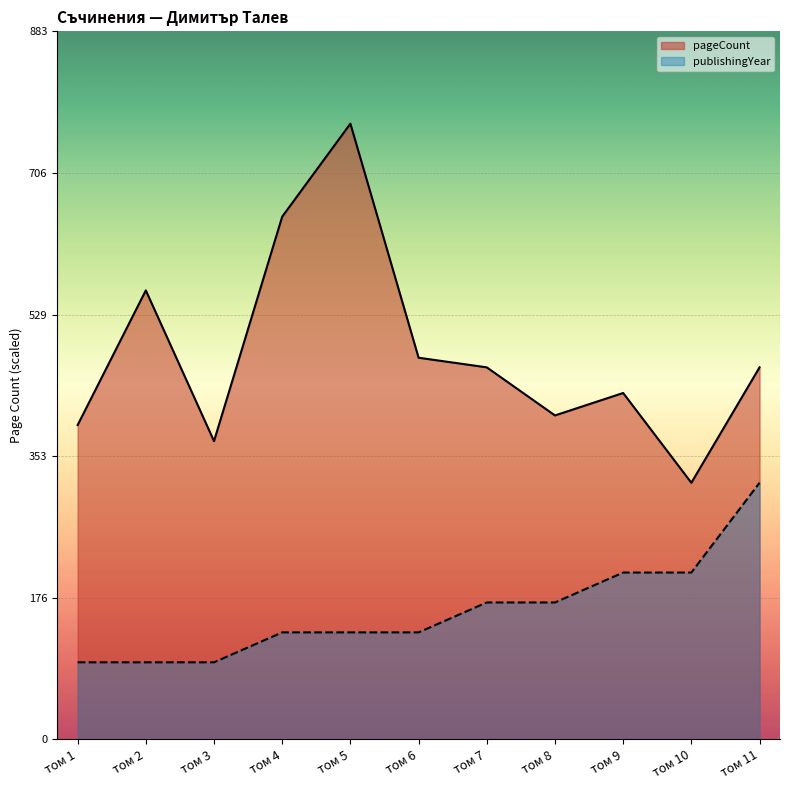

Reading left to right, extract all data points from this chart.

pageCount: том 1=392.0	том 2=560.0	том 3=372.0	том 4=652.0	том 5=768.0	том 6=476.0	том 7=464.0	том 8=404.0	том 9=432.0	том 10=320.0	том 11=464.0
publishingYear: том 1=96.0	том 2=96.0	том 3=96.0	том 4=133.3	том 5=133.3	том 6=133.3	том 7=170.7	том 8=170.7	том 9=208.0	том 10=208.0	том 11=320.0